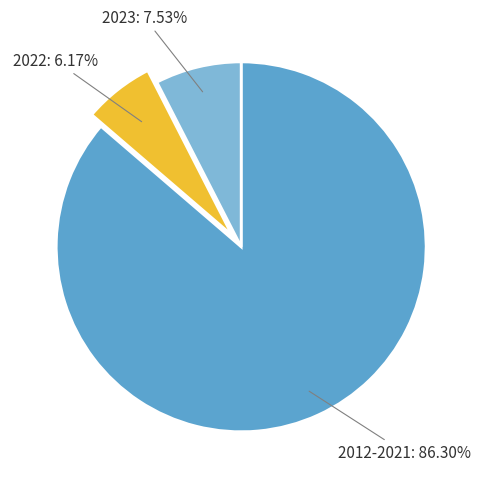

Which slice is the smallest?

2022